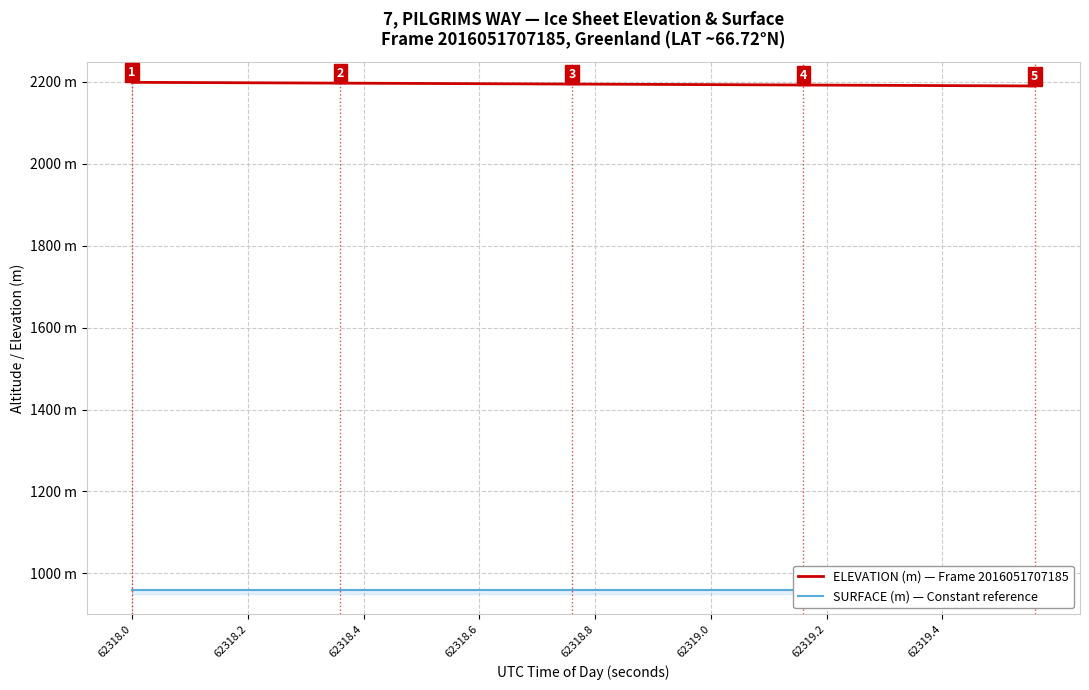

True or false: ELEVATION (m) — Frame 2016051707185 and SURFACE (m) — Constant reference cross at least once.

False